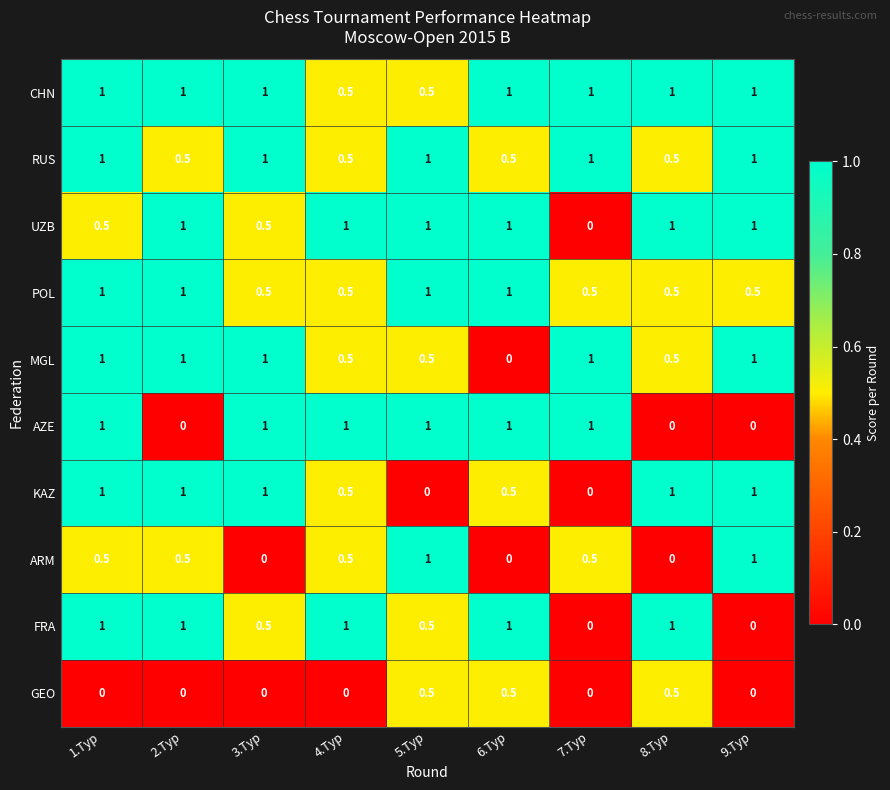

The ARM series shows 0.6 at 3.Тур. True or false?

False